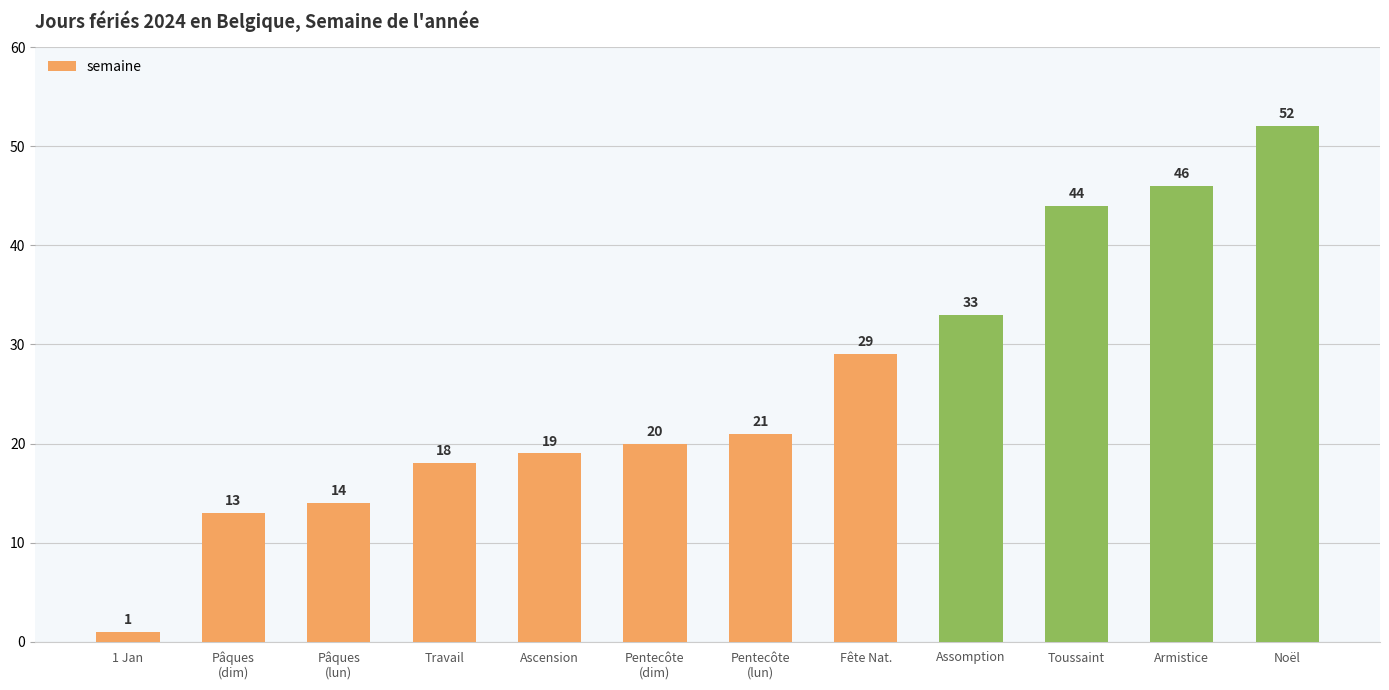

List the labels in order of value, largest first.

Noël, Armistice, Toussaint, Assomption, Fête Nat., Pentecôte
(lun), Pentecôte
(dim), Ascension, Travail, Pâques
(lun), Pâques
(dim), 1 Jan